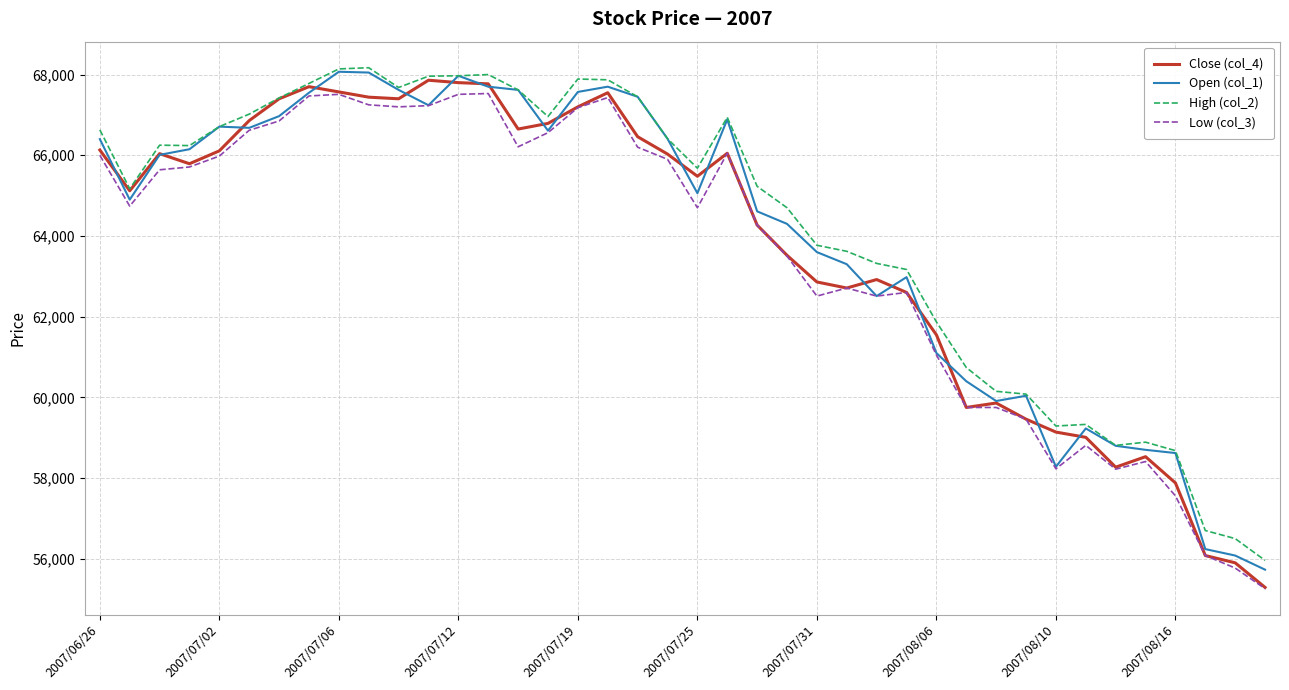

What is the minimum value for Close (col_4)?

55290